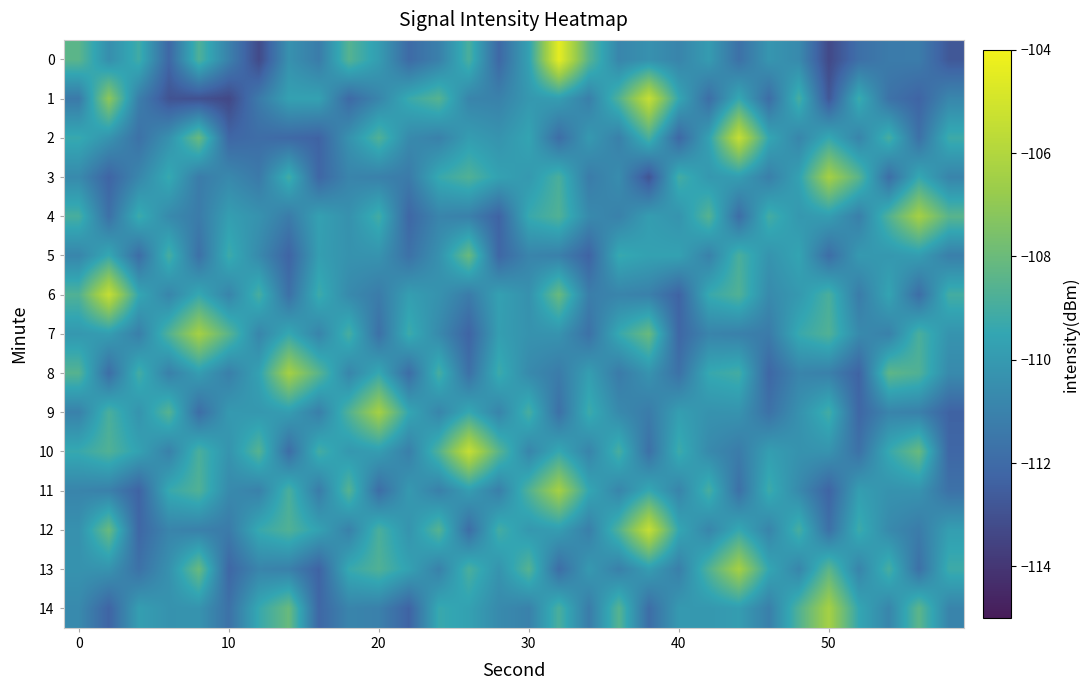

Which series has the largest total across all categories?

10